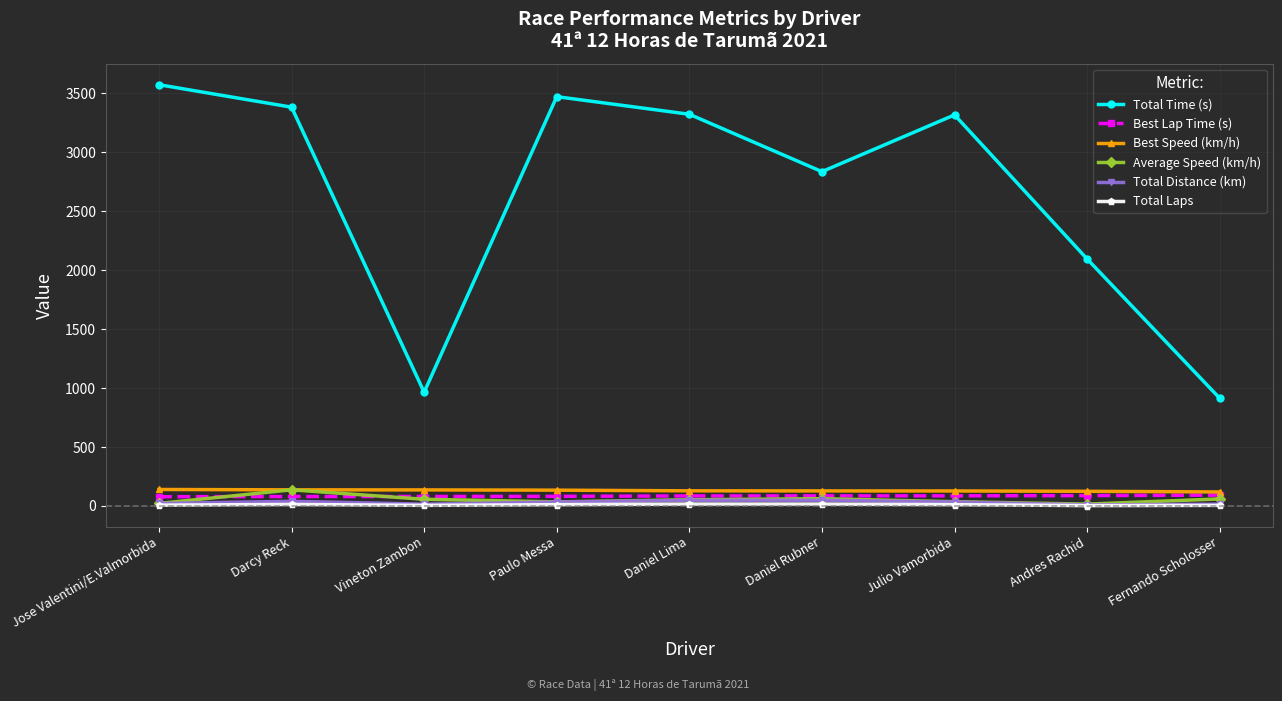

Which label corresponds to the largest value in the chart?

Jose Valentini/E.Valmorbida